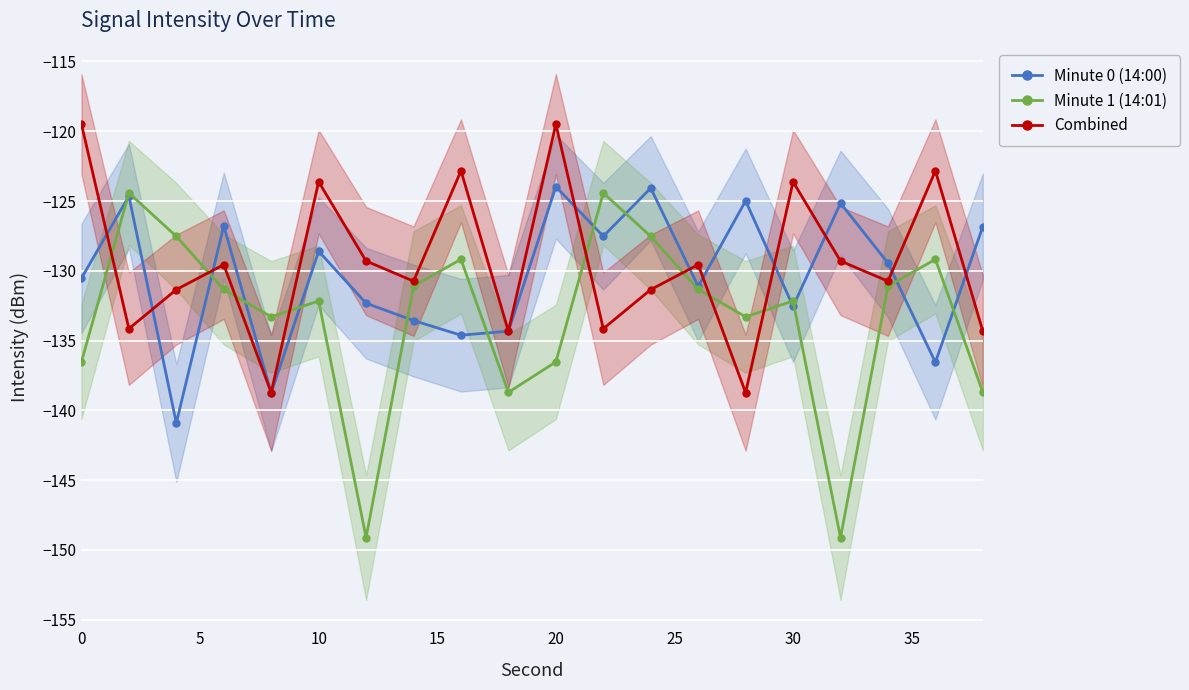

True or false: Minute 1 (14:01) has a value of -136.5 at 20.

True